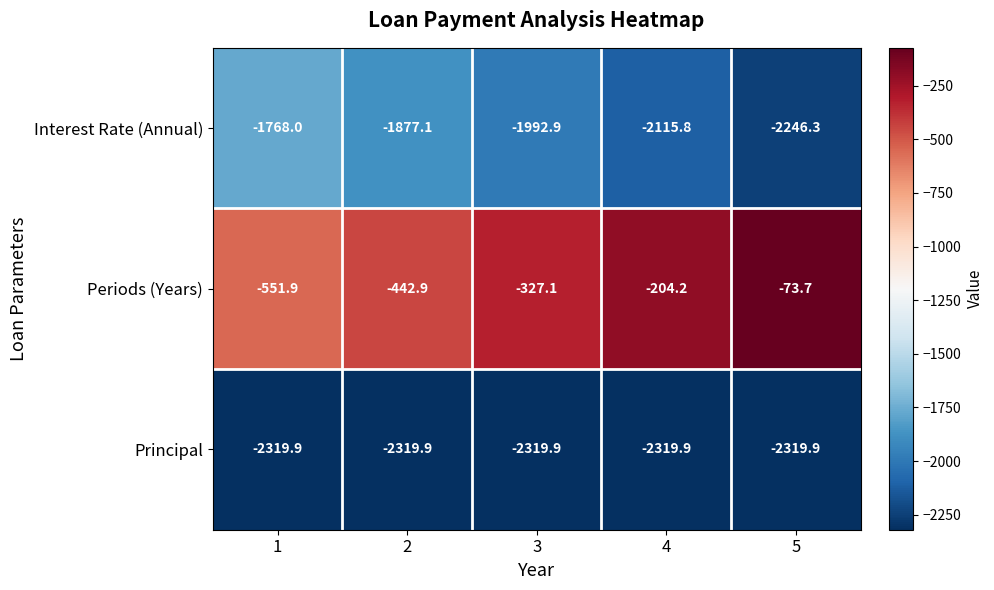

Which category has the highest value across all series?

5